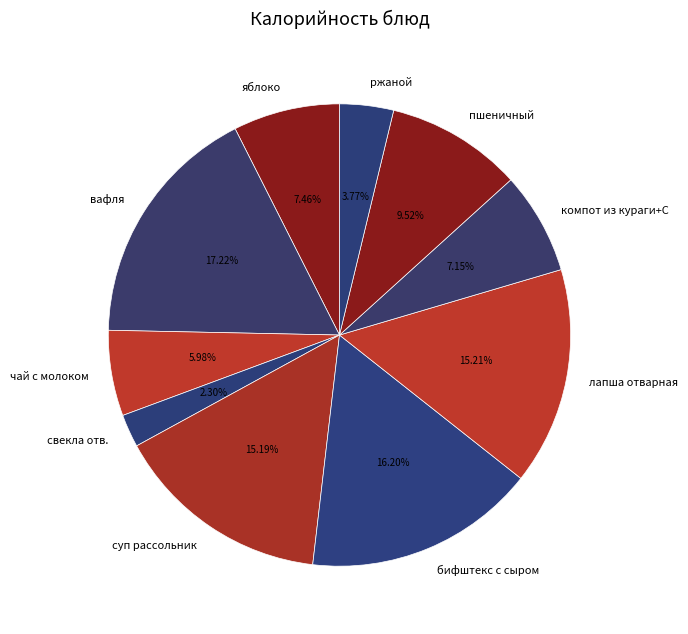

Which has a higher value, лапша отварная or ржаной?

лапша отварная